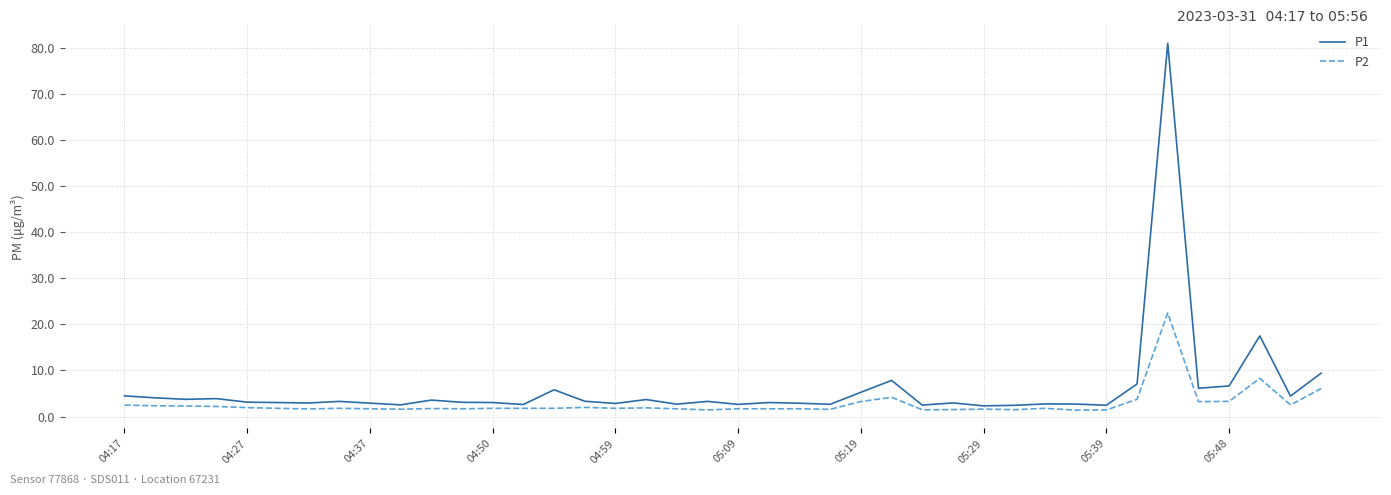

Which series has the largest range (max minus min)?

P1